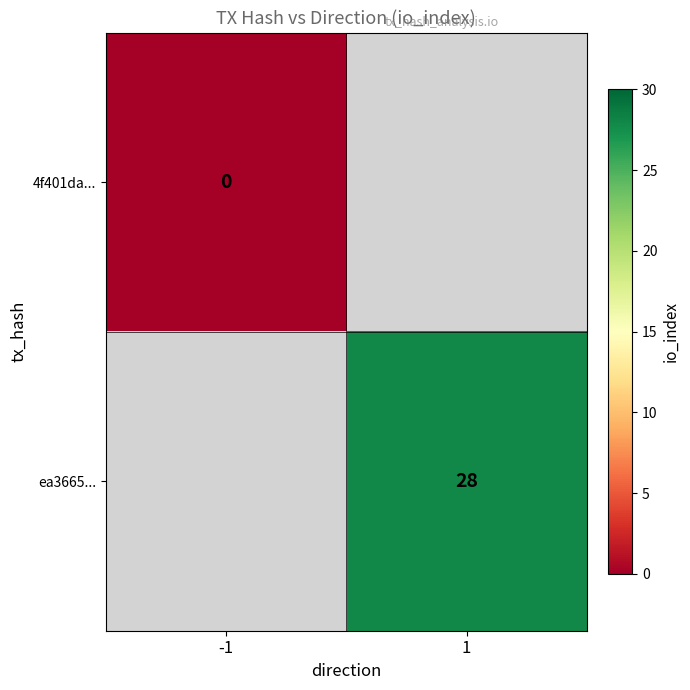

At which category does the chart reach its peak across all series?

1